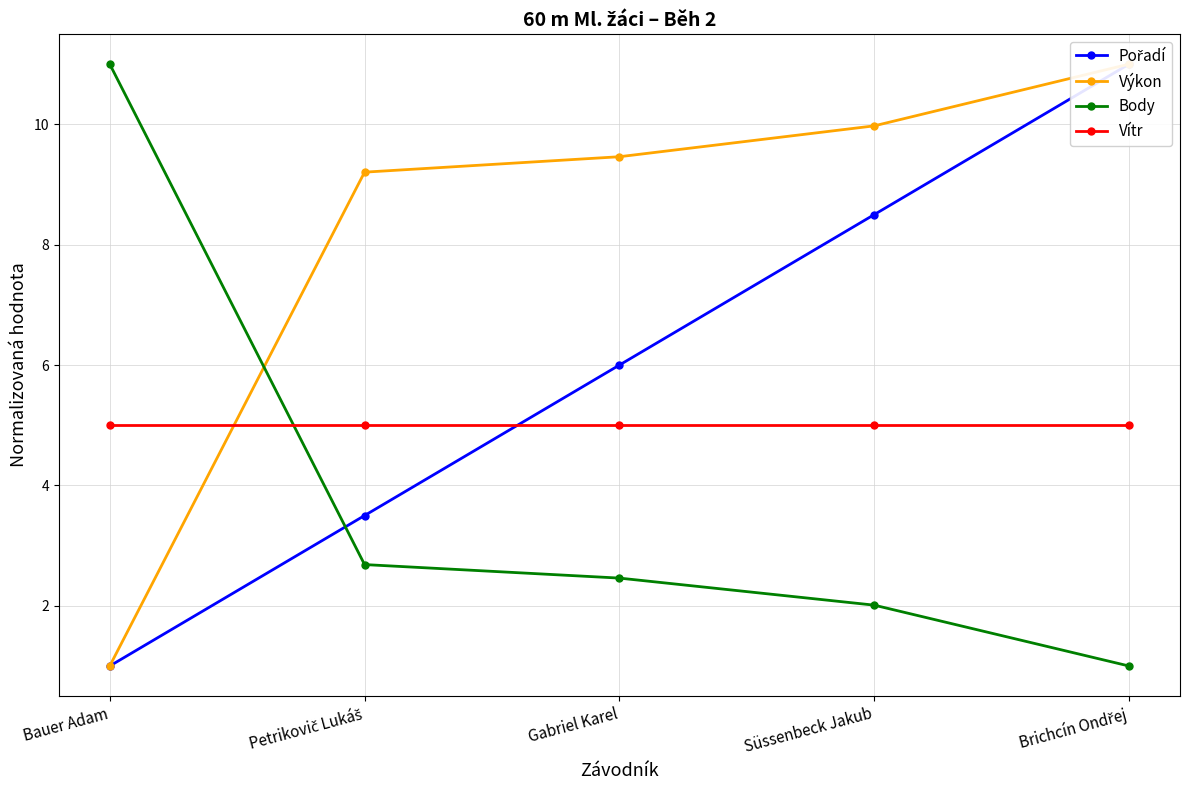

List the labels in order of Výkon value, largest first.

Brichcín Ondřej, Süssenbeck Jakub, Gabriel Karel, Petrikovič Lukáš, Bauer Adam